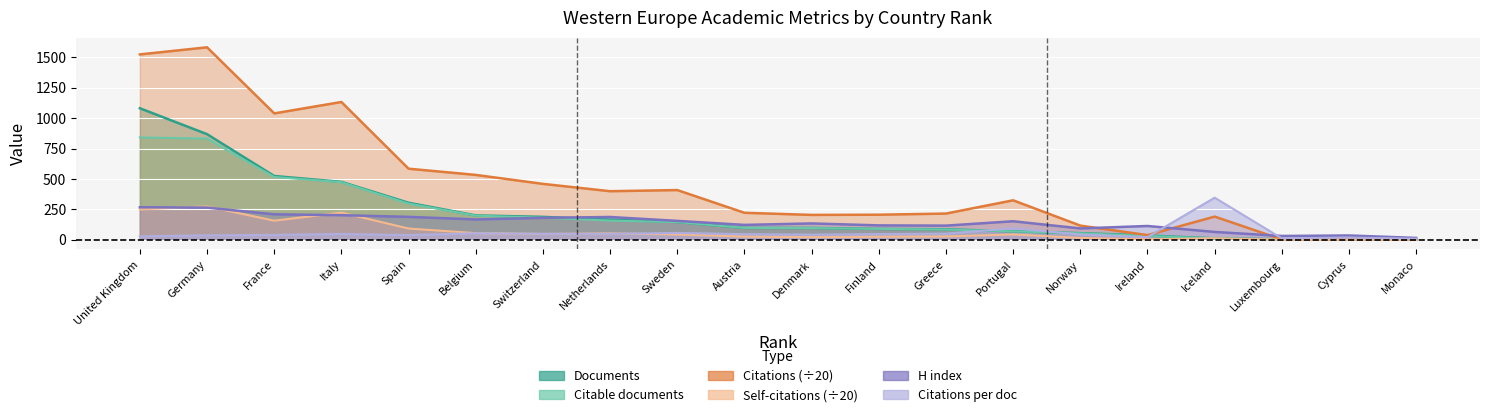

Which series has the largest total across all categories?

Citations